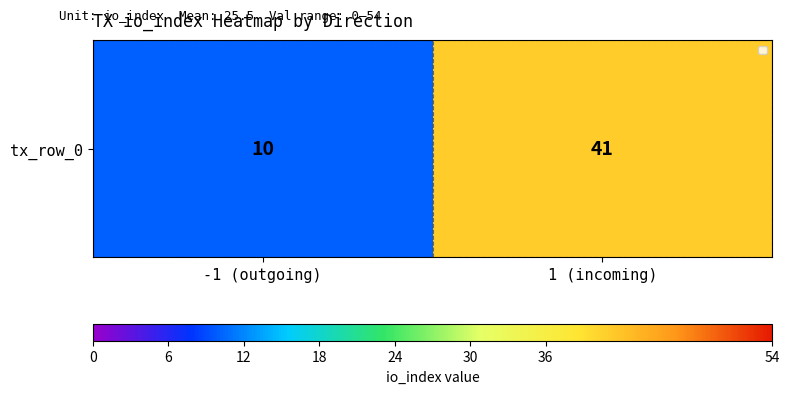

Rank the categories by value from lowest to highest.

-1 (outgoing), 1 (incoming)